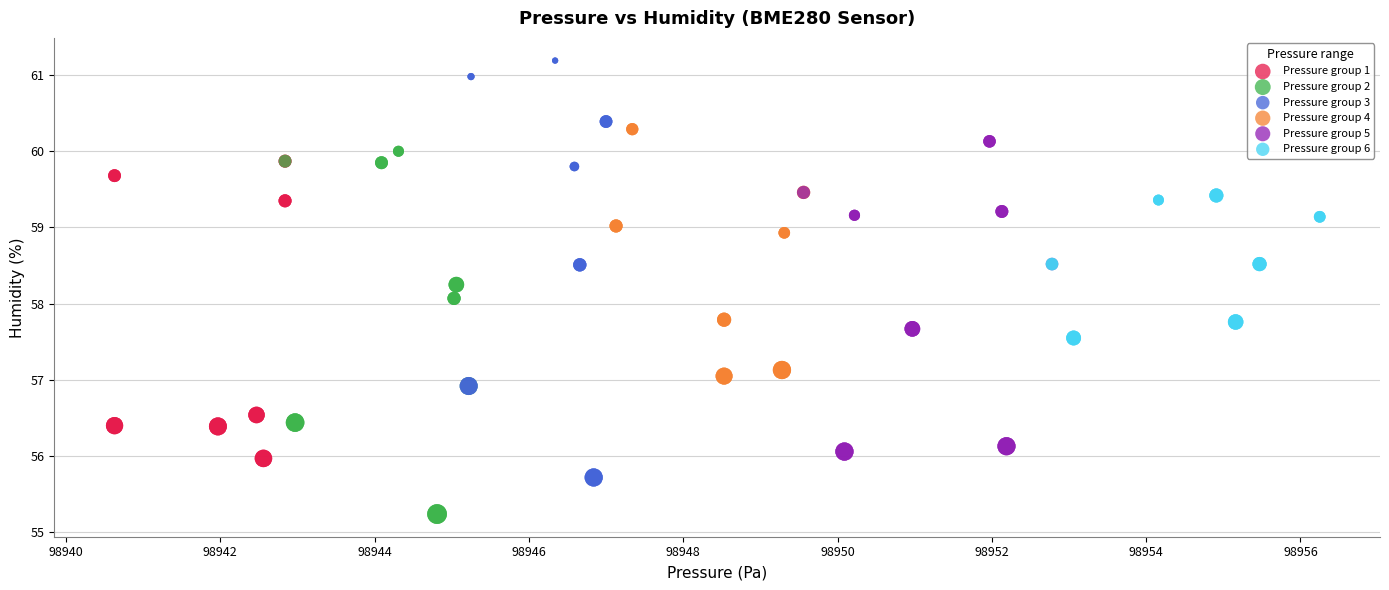

Which series contains the highest Y value?

Pressure group 3